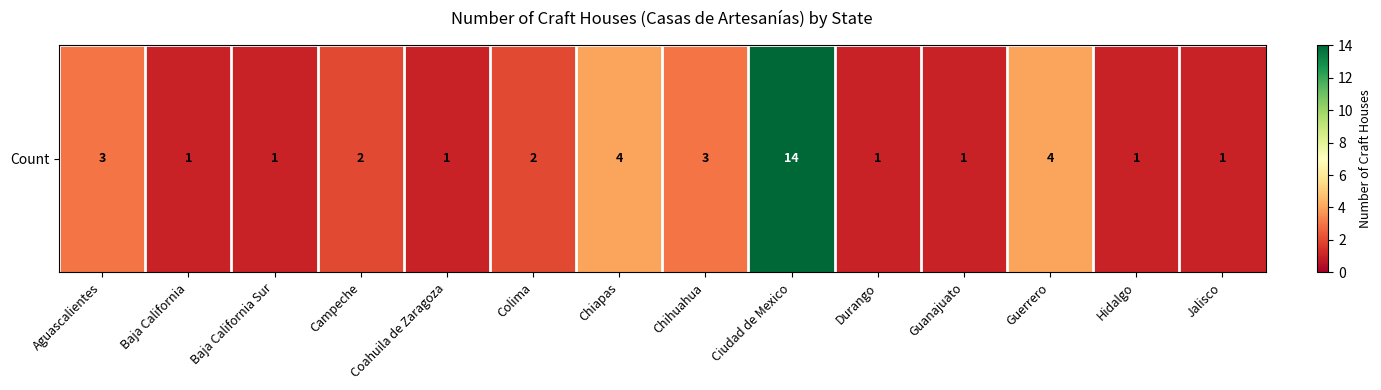

Reading left to right, extract all data points from this chart.

Aguascalientes=3	Baja California=1	Baja California Sur=1	Campeche=2	Coahuila de Zaragoza=1	Colima=2	Chiapas=4	Chihuahua=3	Ciudad de Mexico=14	Durango=1	Guanajuato=1	Guerrero=4	Hidalgo=1	Jalisco=1